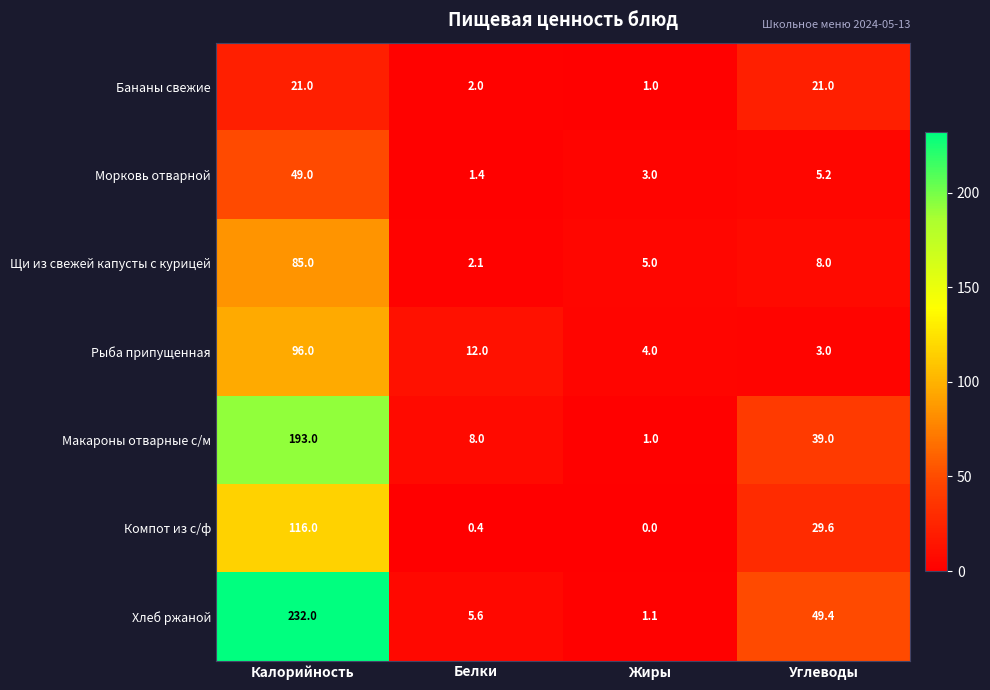

What is the approximate value of Хлеб ржаной at Калорийность?

232.0